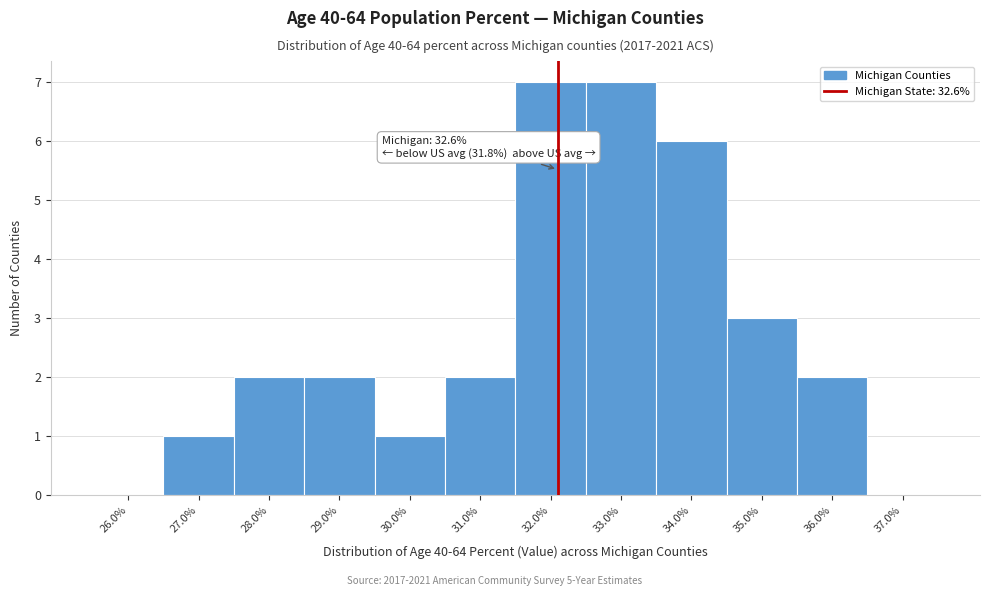

Reading right to left, list all the values displayed in this chart.

37.0%=0	36.0%=2	35.0%=3	34.0%=6	33.0%=7	32.0%=7	31.0%=2	30.0%=1	29.0%=2	28.0%=2	27.0%=1	26.0%=0